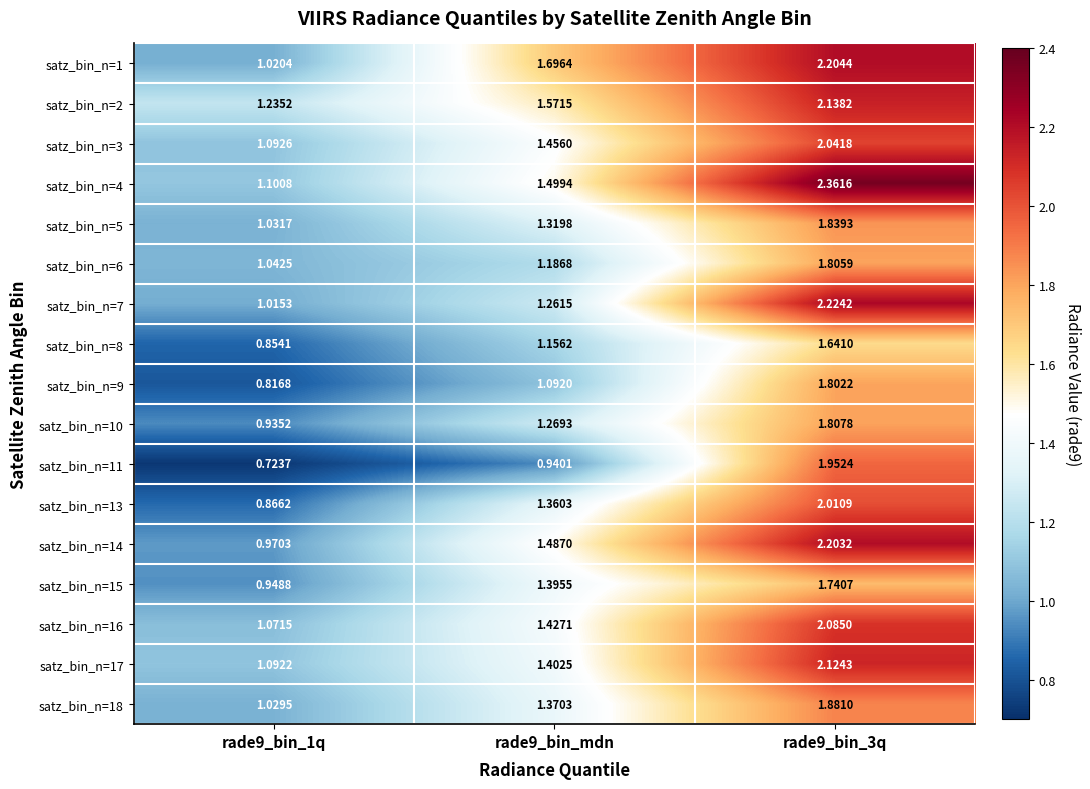

Is the value of satz_bin_n=2 at rade9_bin_mdn greater than the value of satz_bin_n=9 at rade9_bin_mdn?

Yes